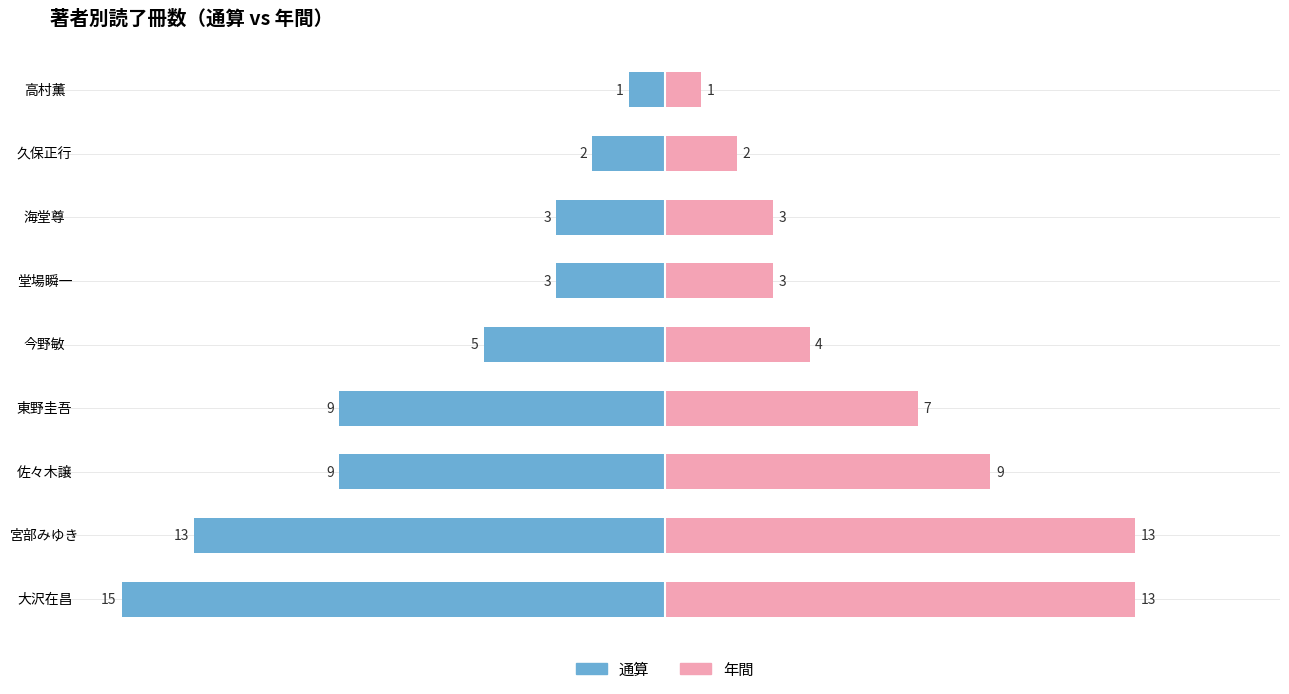

How many categories are shown in the chart?

9